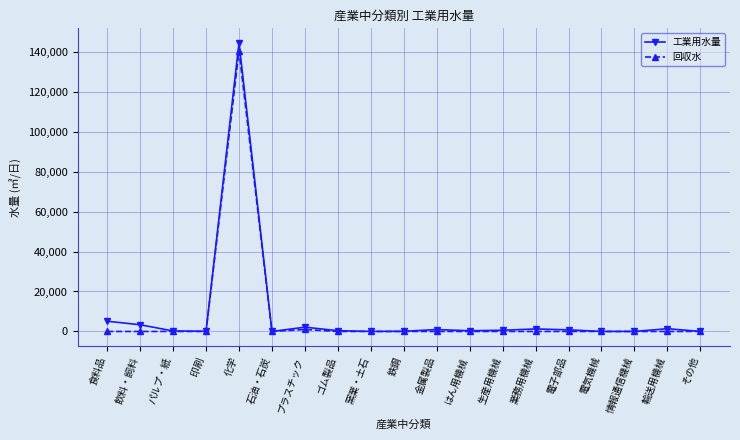

The value of 回収水 at 食料品 is 62990. True or false?

False